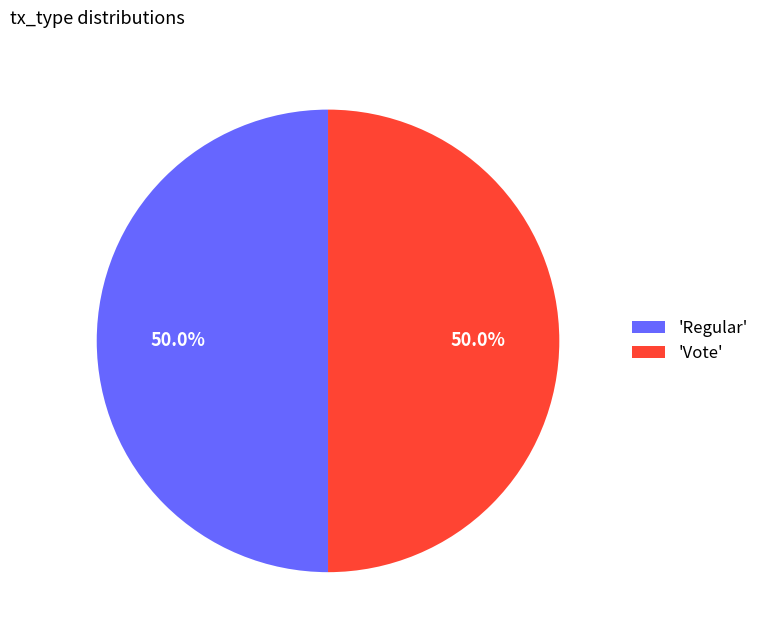

What is the ratio of the value at 'Vote' to the value at 'Regular'?

1.0